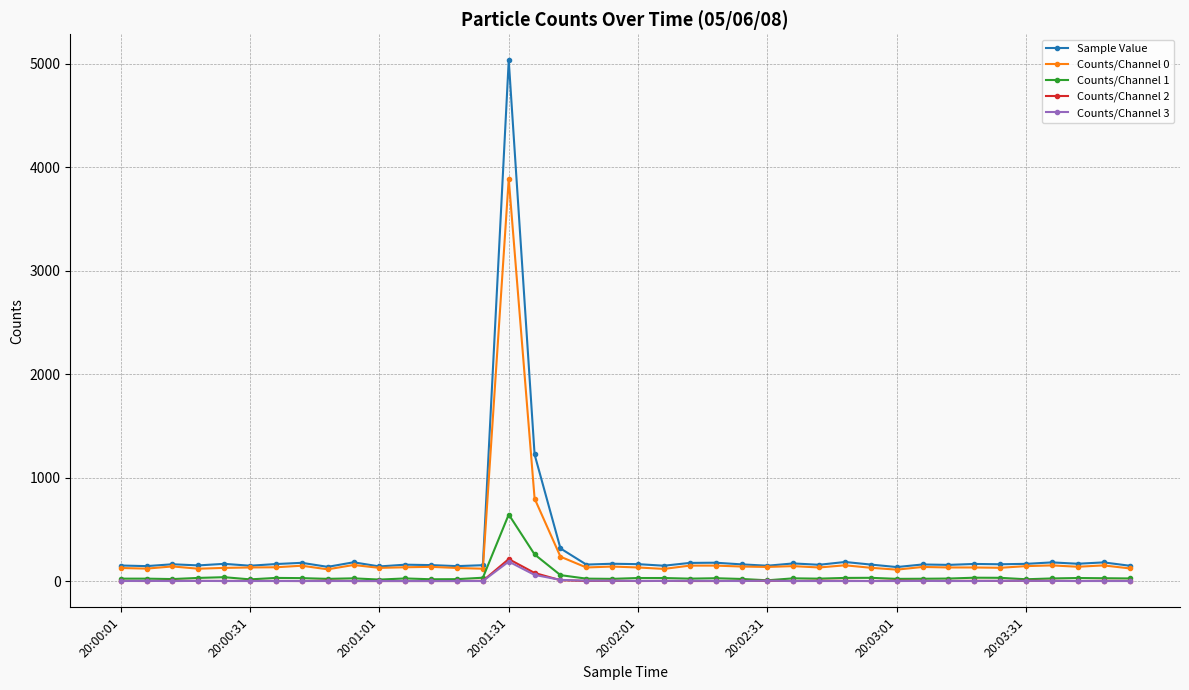

True or false: Counts/Channel 0 has more than 1 interior local peaks.

True